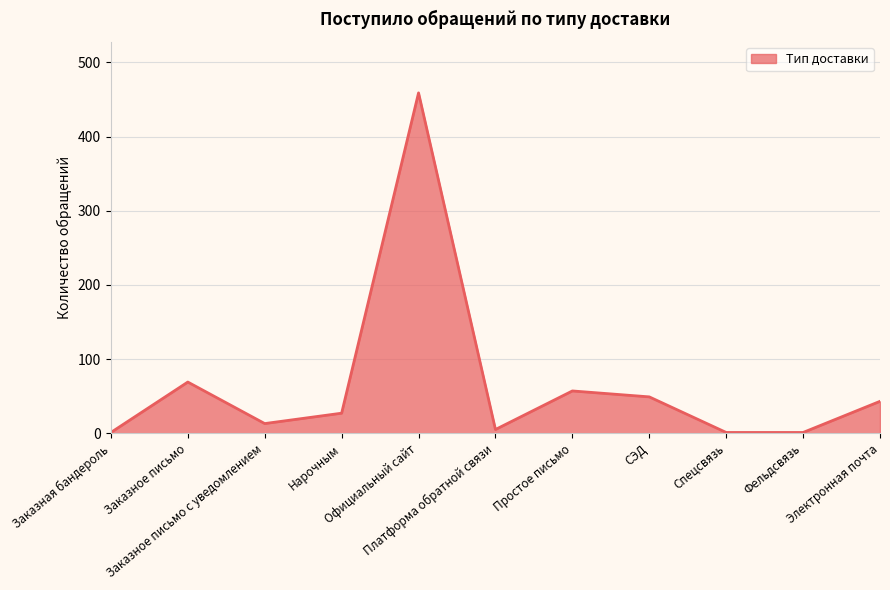

Reading left to right, list all the values displayed in this chart.

1	69	13	27	459	5	57	49	1	1	43